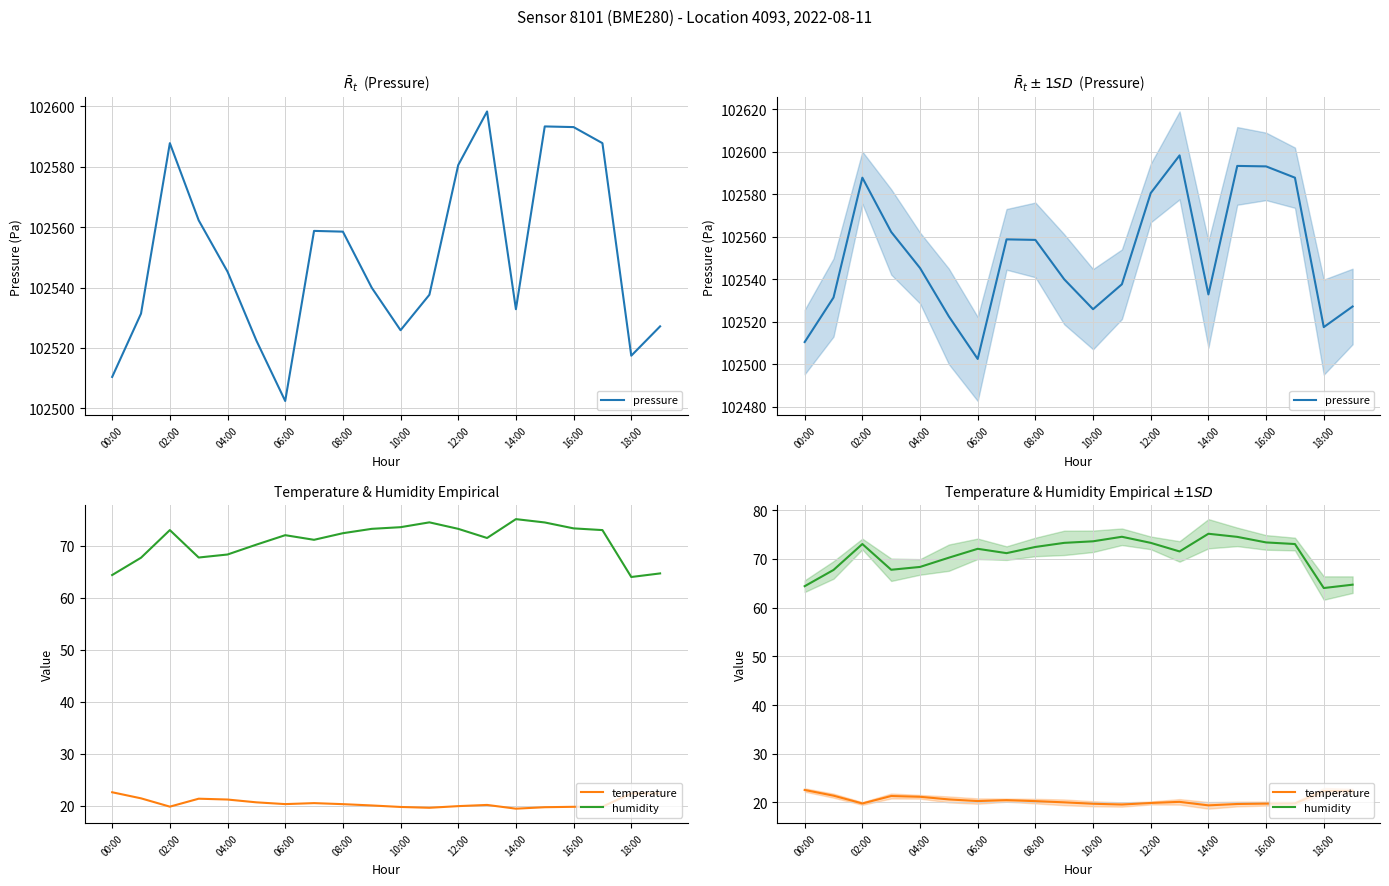

Where does the temperature series first go above 20?

00:00